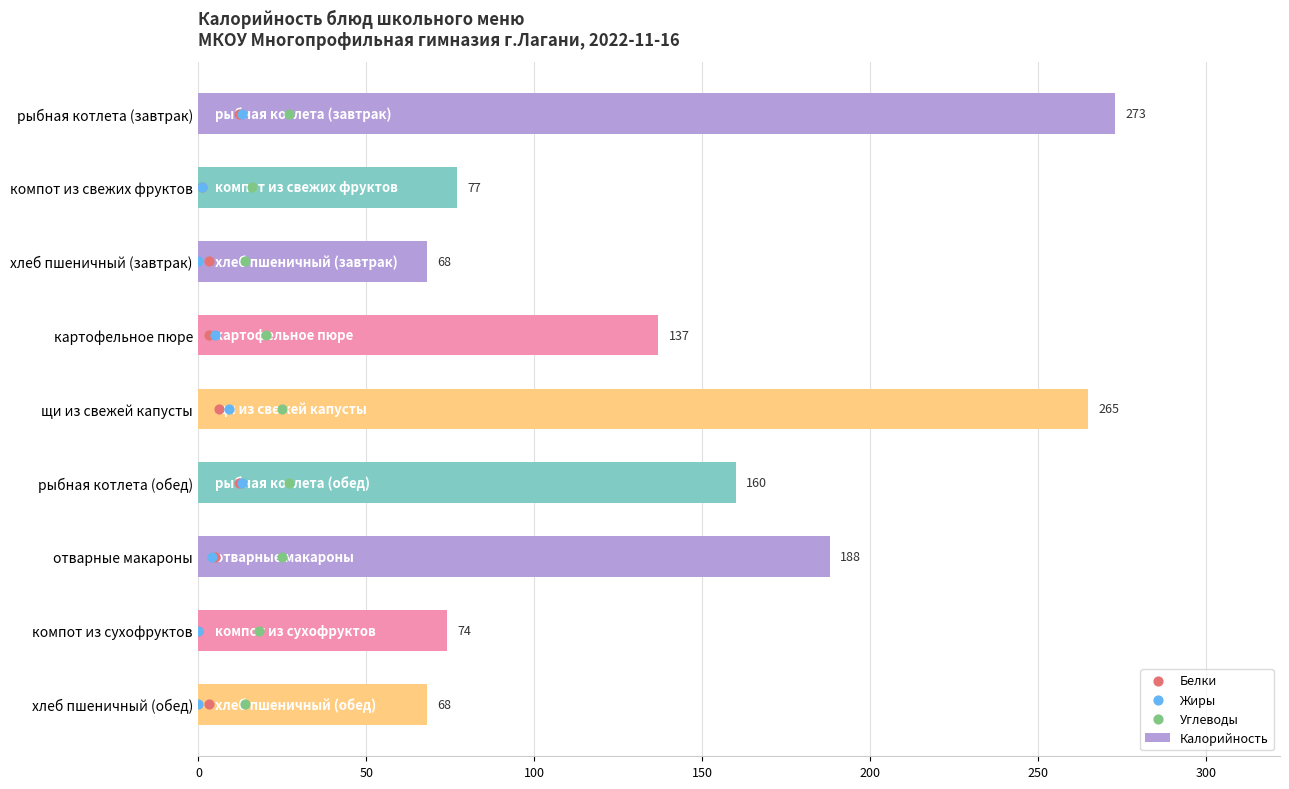

Which series contains the lowest Y value?

Белки